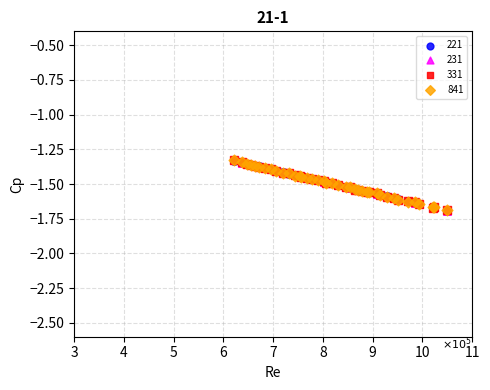

What are all the series names shown in the legend?

221, 231, 331, 841